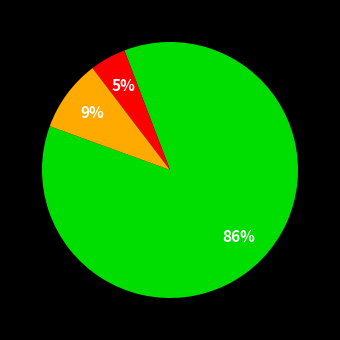

Is there any slice that represents more than half of the pie?

Yes